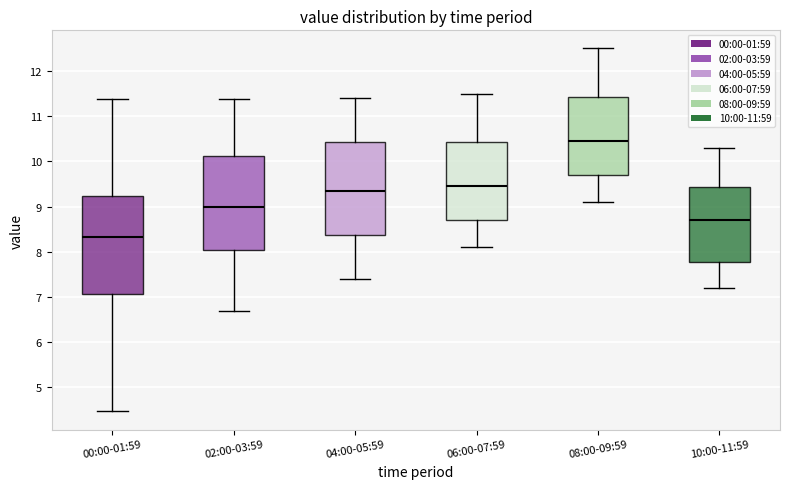

Where is the lower edge of the box for 08:00-09:59 on the y-axis? The values are not printed on the chart, so give them approximately, as read against the axis.

9.7